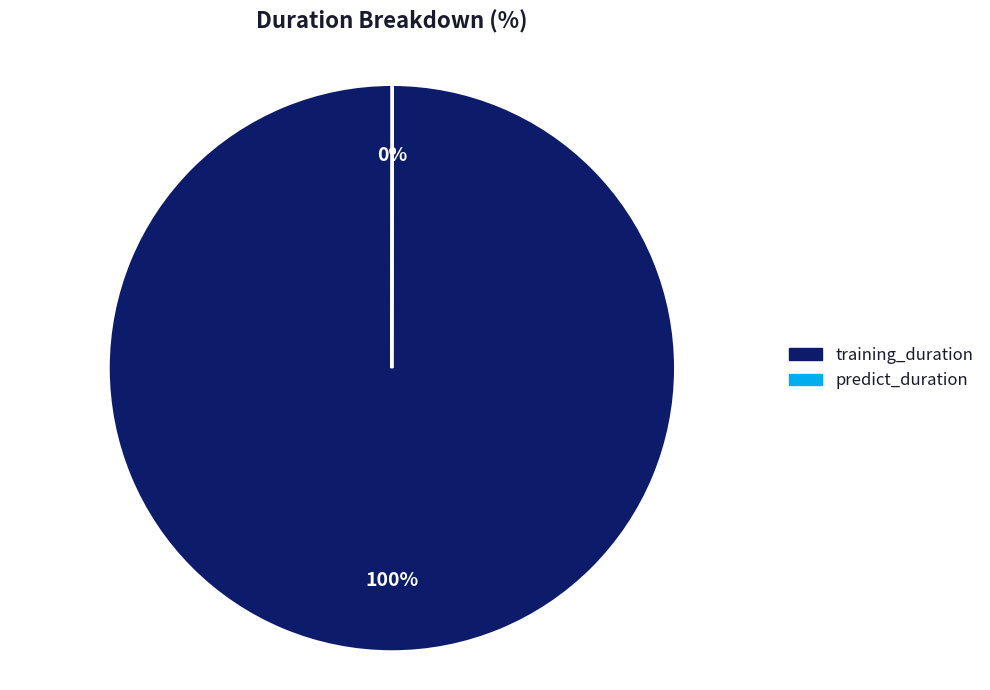

True or false: training_duration accounts for 90% of the total.

False